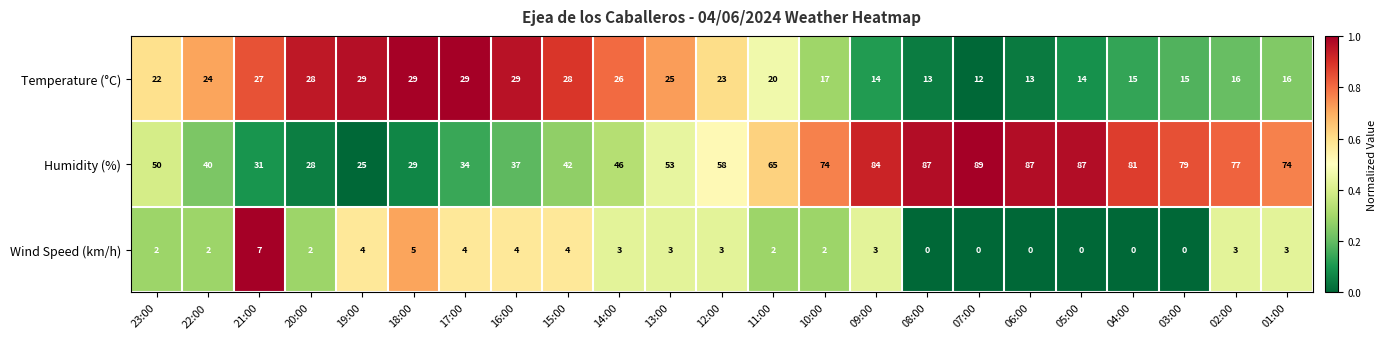

Count the number of categories in the chart.

23